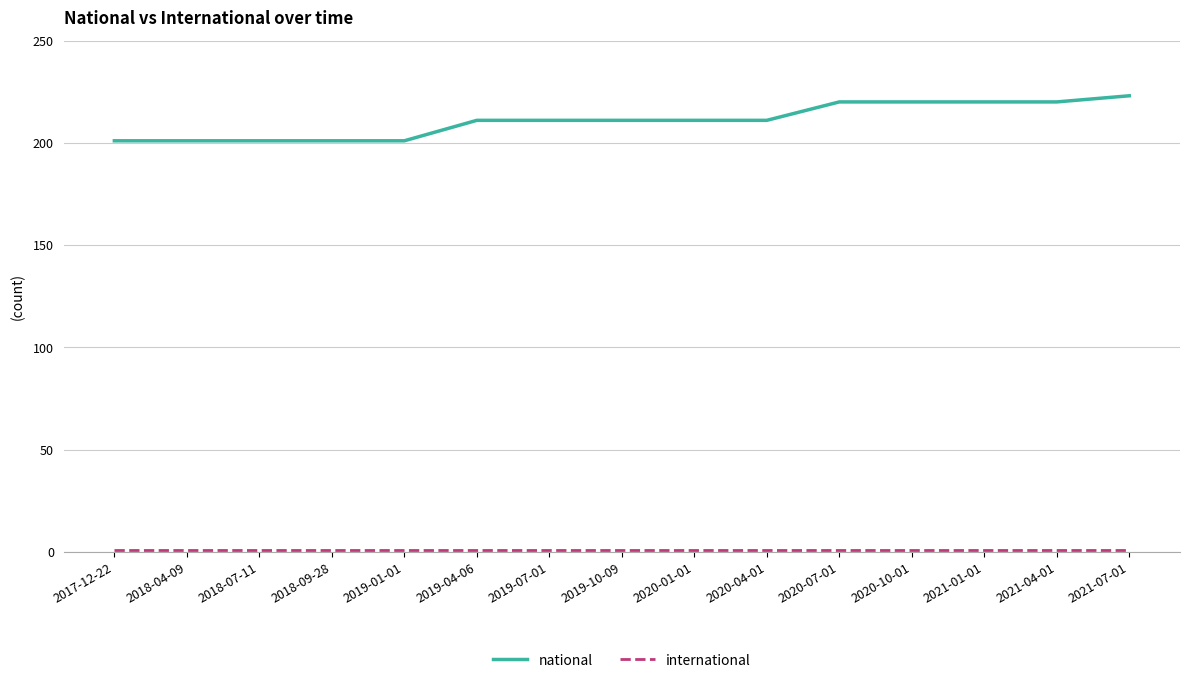

Which series has the largest total across all categories?

national